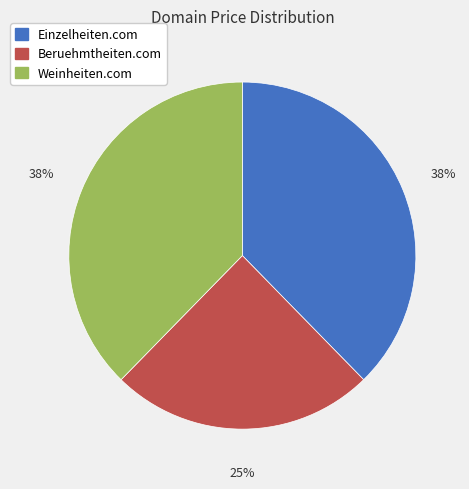

How many slices are in this pie chart?

3